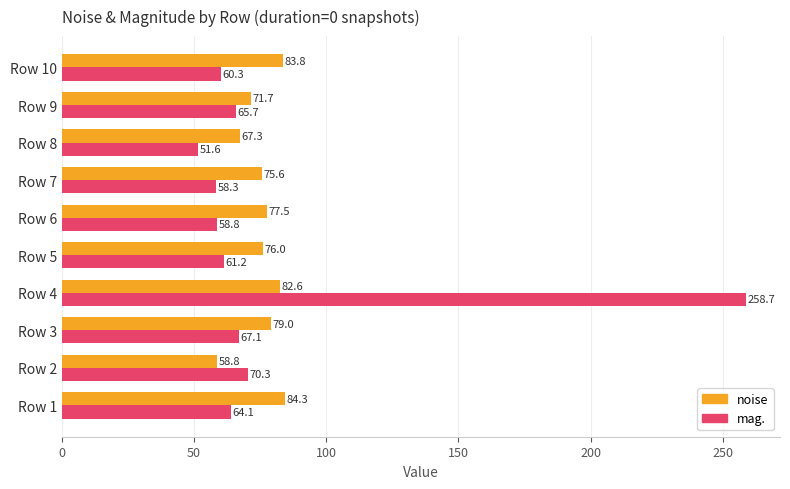

What is the difference between the maximum and minimum values in the mag. series?

207.1